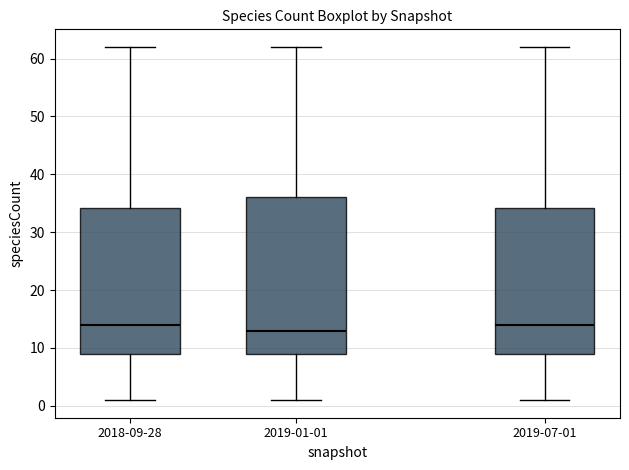

Reading left to right, read every box against the y-axis: the position of its median line, the range the box covers, and the ends of its whiskers. The values are not printed on the chart, so give them approximately, as read against the axis.

2018-09-28: median 14, box 9 to 34, whiskers 1 to 62
2019-01-01: median 13, box 9 to 36, whiskers 1 to 62
2019-07-01: median 14, box 9 to 34, whiskers 1 to 62